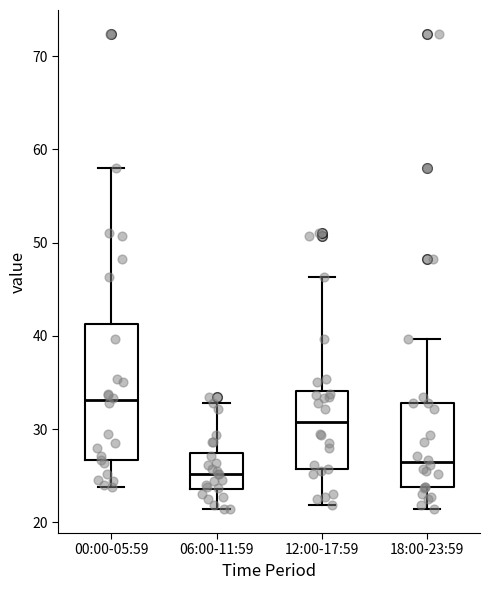

Which box has the highest median line?

00:00-05:59